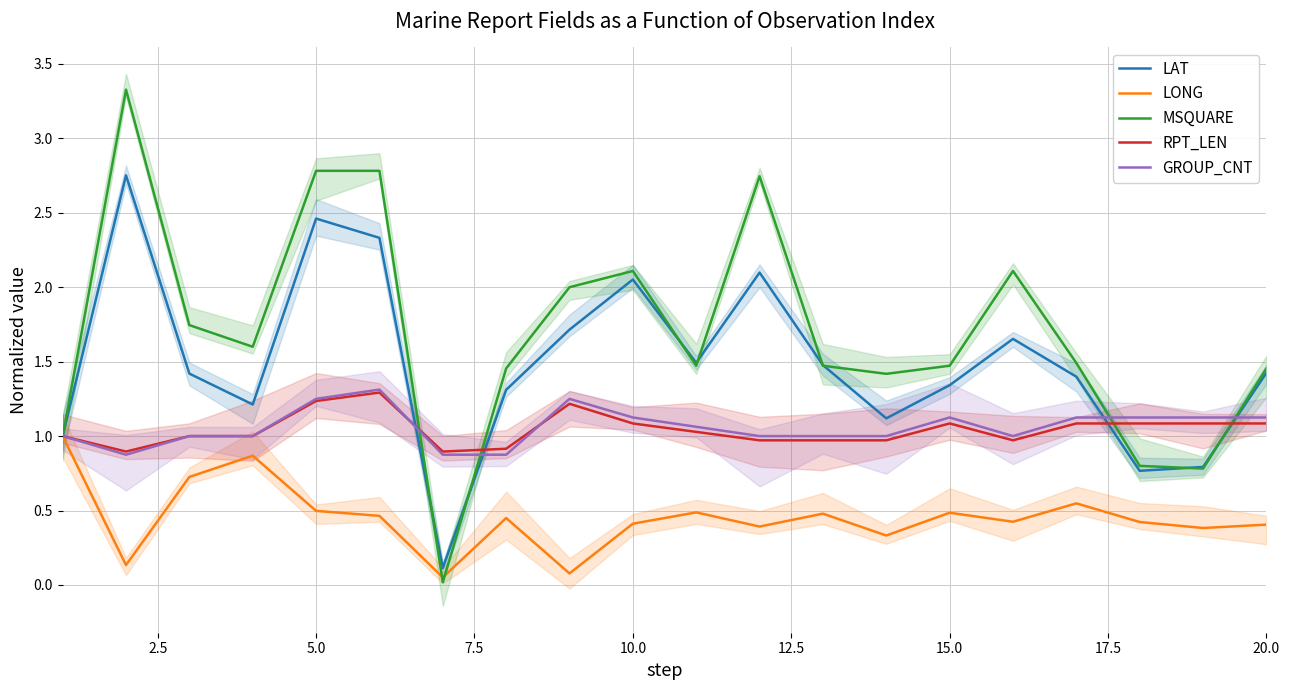

Which series has the largest total across all categories?

MSQUARE